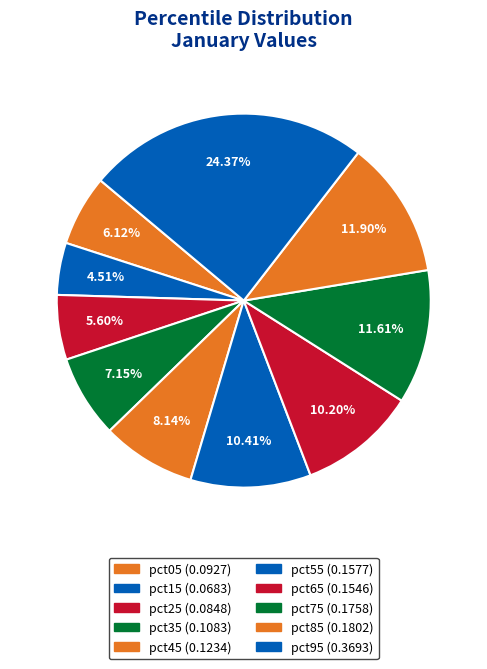

To the nearest percent, what portion does pct35 represent?

7%